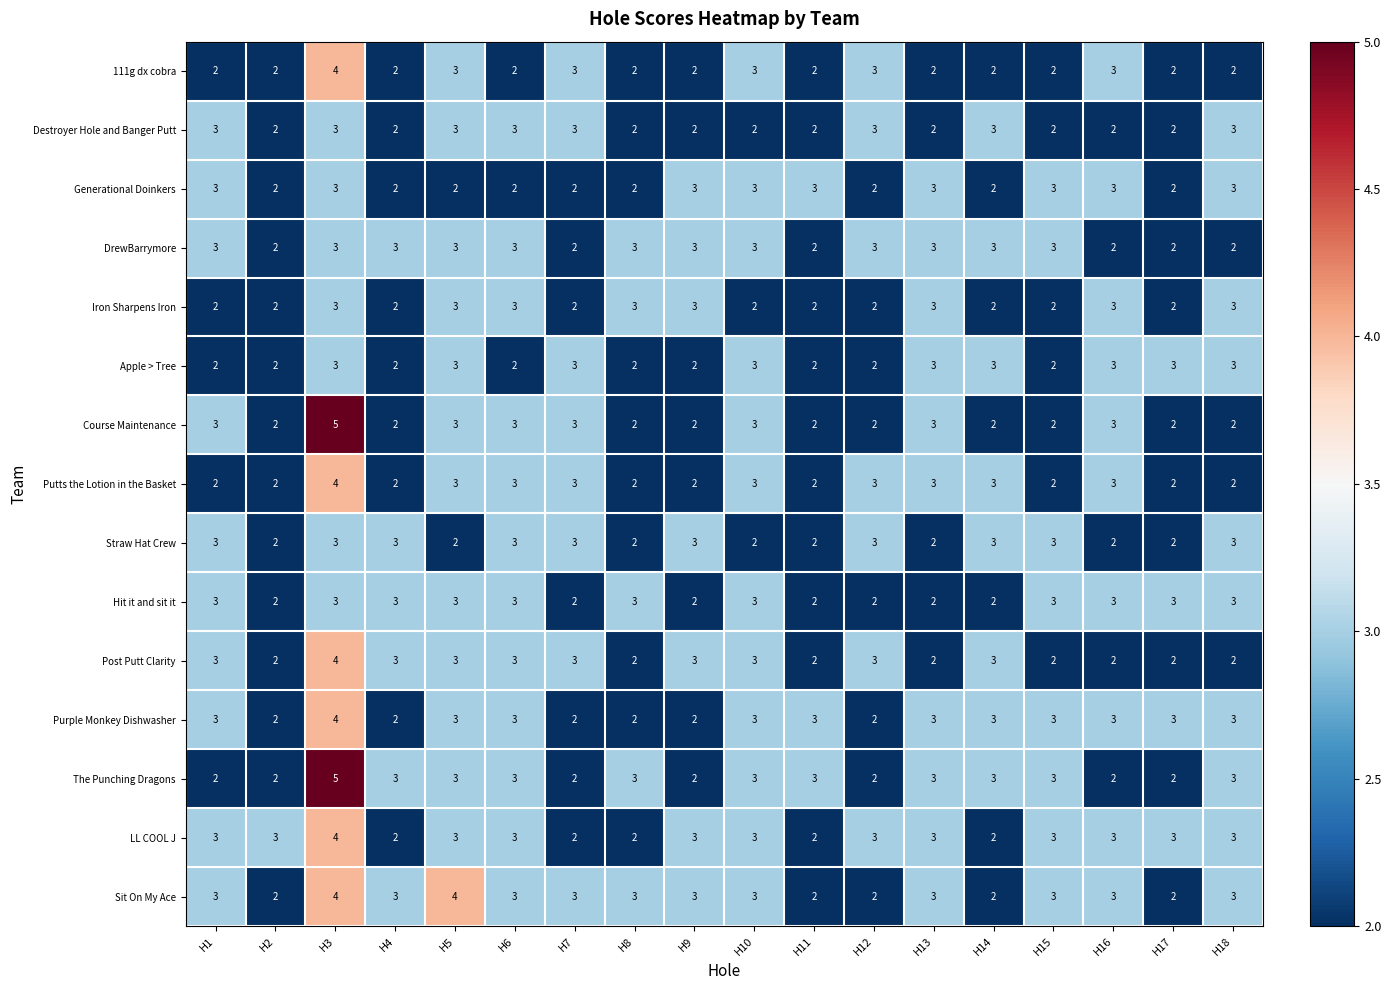

The value of Iron Sharpens Iron at H16 is 2. True or false?

False